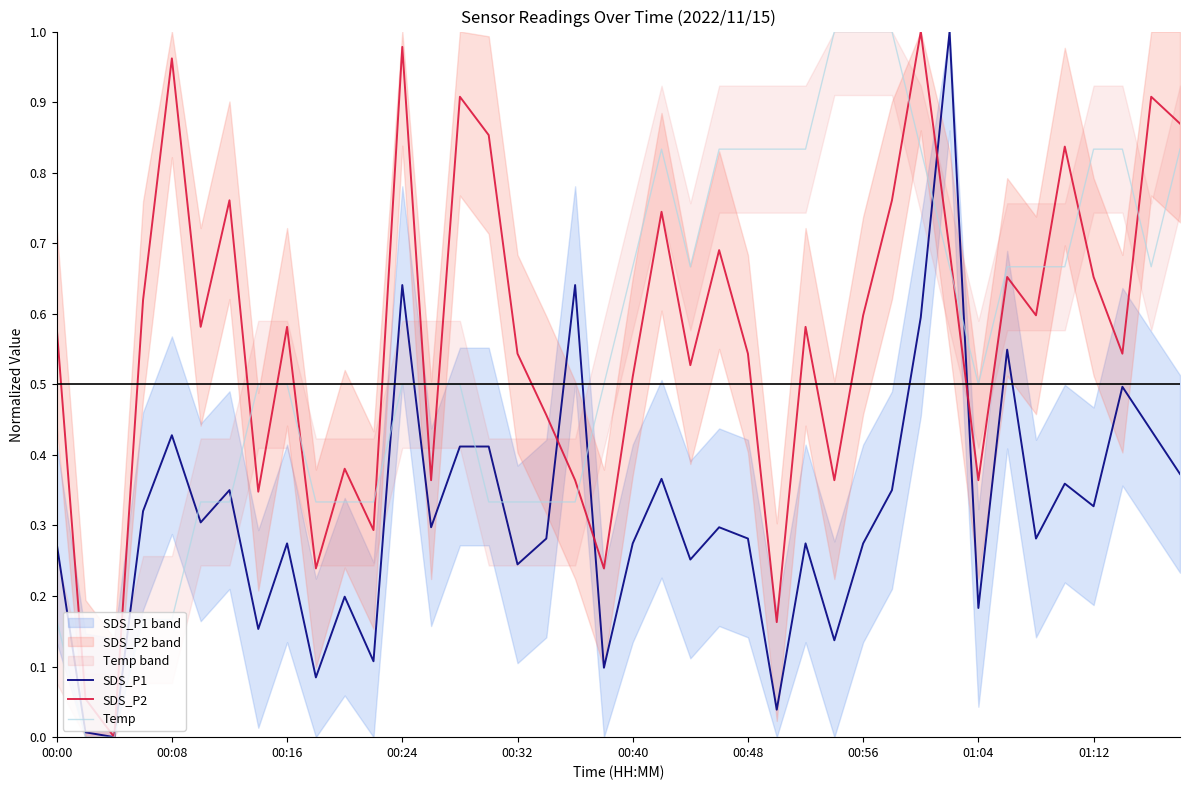

Reading left to right, transcribe all the data shown in this chart.

SDS_P1: 0.3	0.0	0.0	0.3	0.4	0.3	0.4	0.2	0.3	0.1	0.2	0.1	0.6	0.3	0.4	0.4	0.2	0.3	0.6	0.1	0.3	0.4	0.3	0.3	0.3	0.0	0.3	0.1	0.3	0.4	0.6	1.0	0.2	0.5	0.3	0.4	0.3	0.5	0.4	0.4
SDS_P2: 0.6	0.1	0.0	0.6	1.0	0.6	0.8	0.3	0.6	0.2	0.4	0.3	1.0	0.4	0.9	0.9	0.5	0.5	0.4	0.2	0.5	0.7	0.5	0.7	0.5	0.2	0.6	0.4	0.6	0.8	1.0	0.7	0.4	0.7	0.6	0.8	0.7	0.5	0.9	0.9
Temp: 0.2	0.0	0.0	0.2	0.2	0.3	0.3	0.5	0.5	0.3	0.3	0.3	0.5	0.5	0.5	0.3	0.3	0.3	0.3	0.5	0.7	0.8	0.7	0.8	0.8	0.8	0.8	1.0	1.0	1.0	0.8	0.7	0.5	0.7	0.7	0.7	0.8	0.8	0.7	0.8